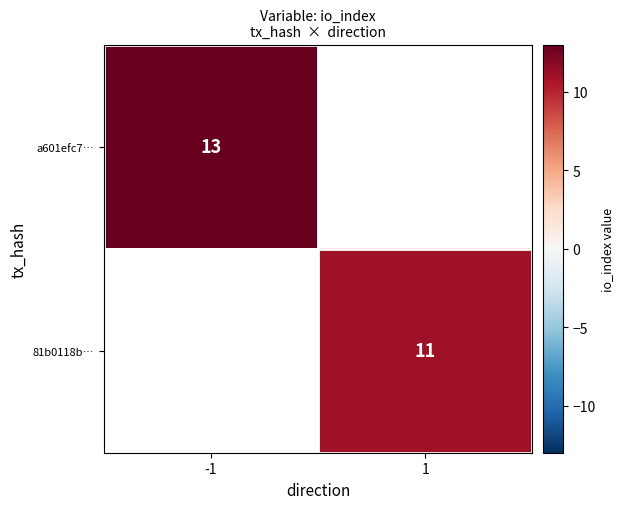

True or false: 81b0118b… has a value of 16 at 1.

False